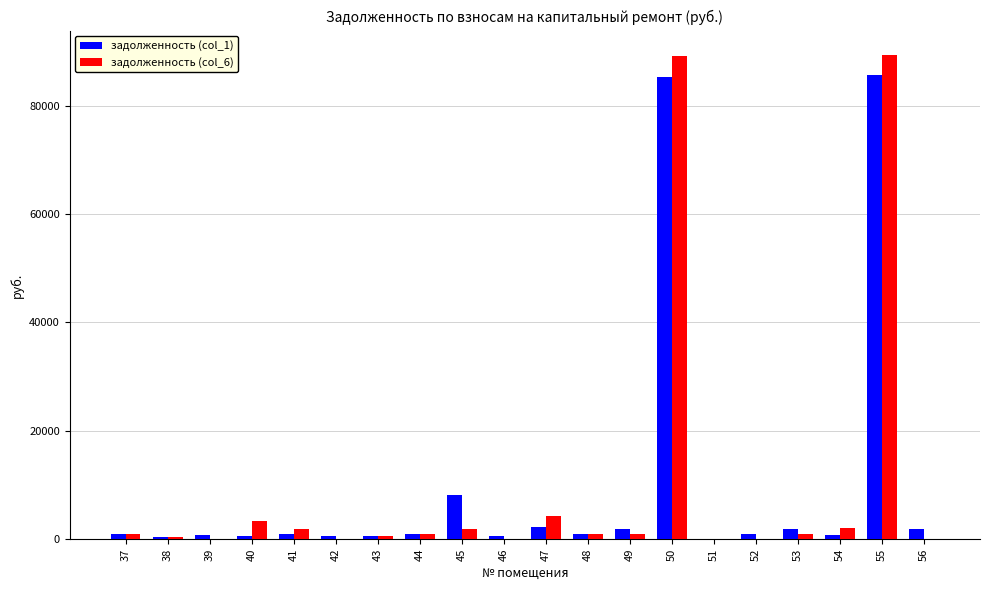

Are the bars horizontal?

No